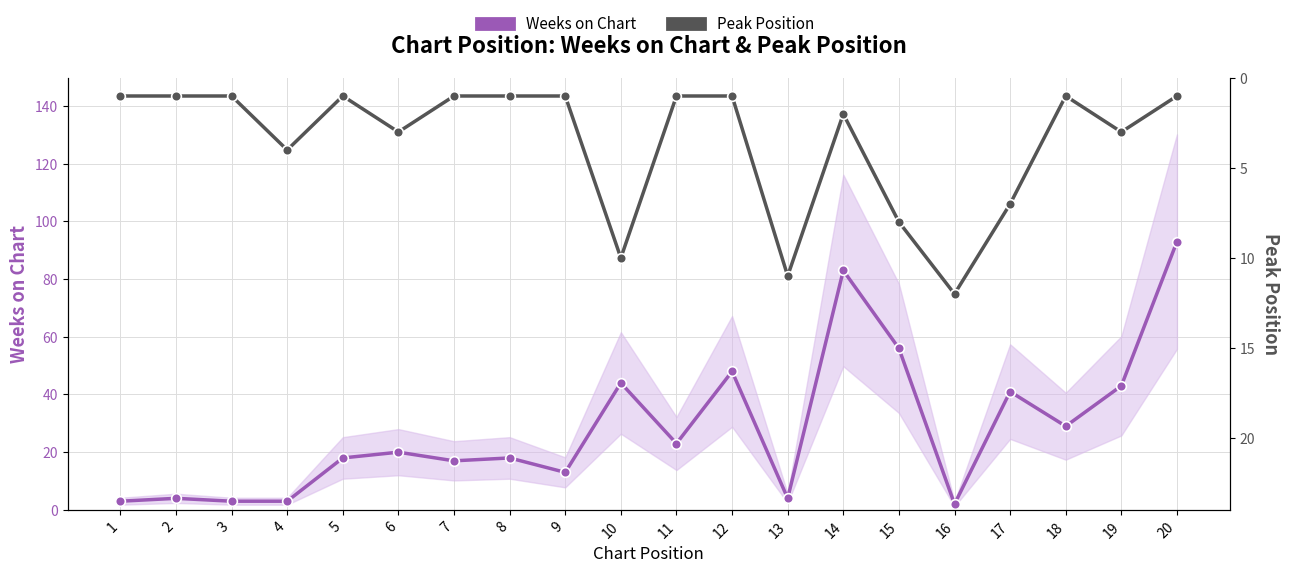

Which series has the largest range (max minus min)?

Weeks on Chart